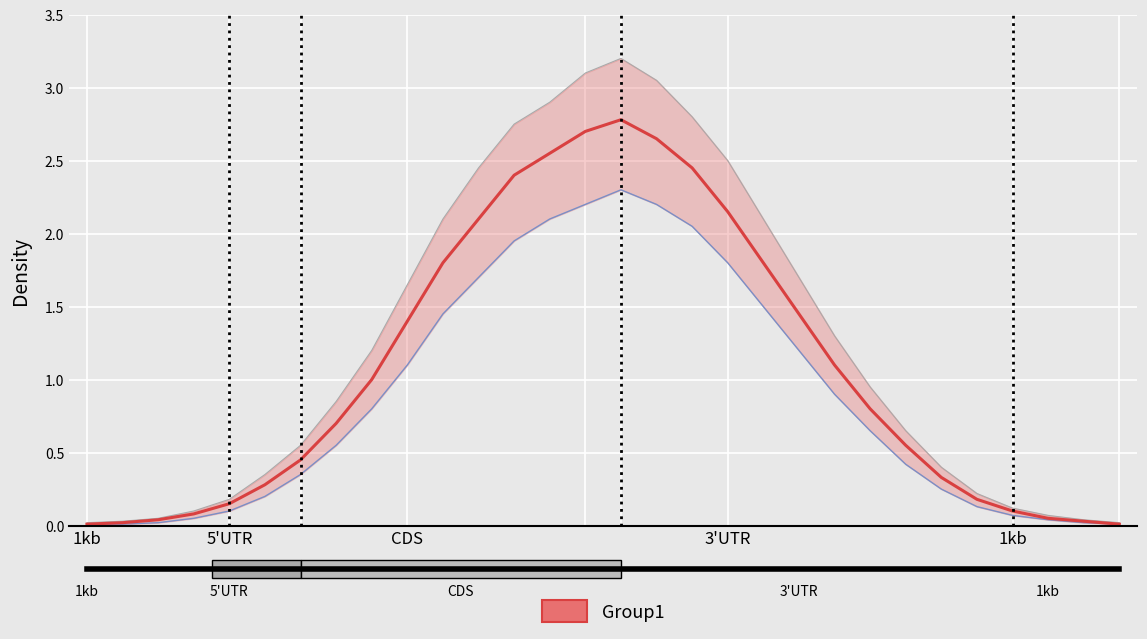

The value of center_line at 14 is 3.8. True or false?

False